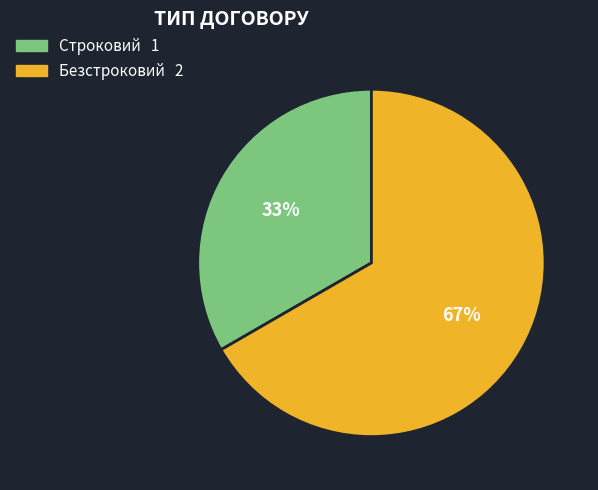

Which category has the smallest portion of the pie?

Строковий